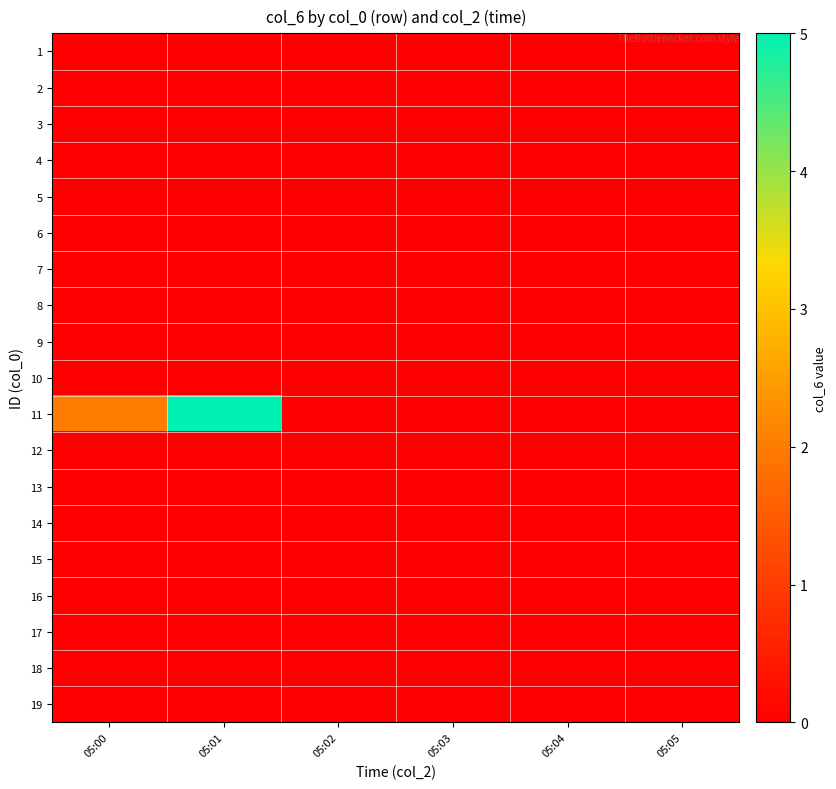

At 05:01, list the series in order from largest to smallest.

11, 1, 2, 3, 4, 5, 6, 7, 8, 9, 10, 12, 13, 14, 15, 16, 17, 18, 19